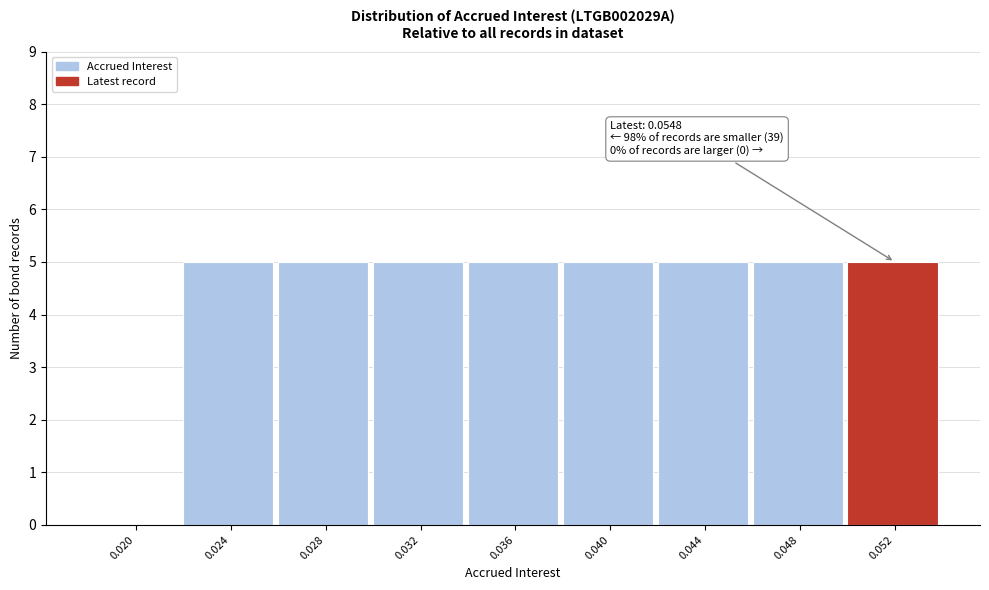

Reading left to right, what are all the values shown in this chart?

0.020=0	0.024=5	0.028=5	0.032=5	0.036=5	0.040=5	0.044=5	0.048=5	0.052=5